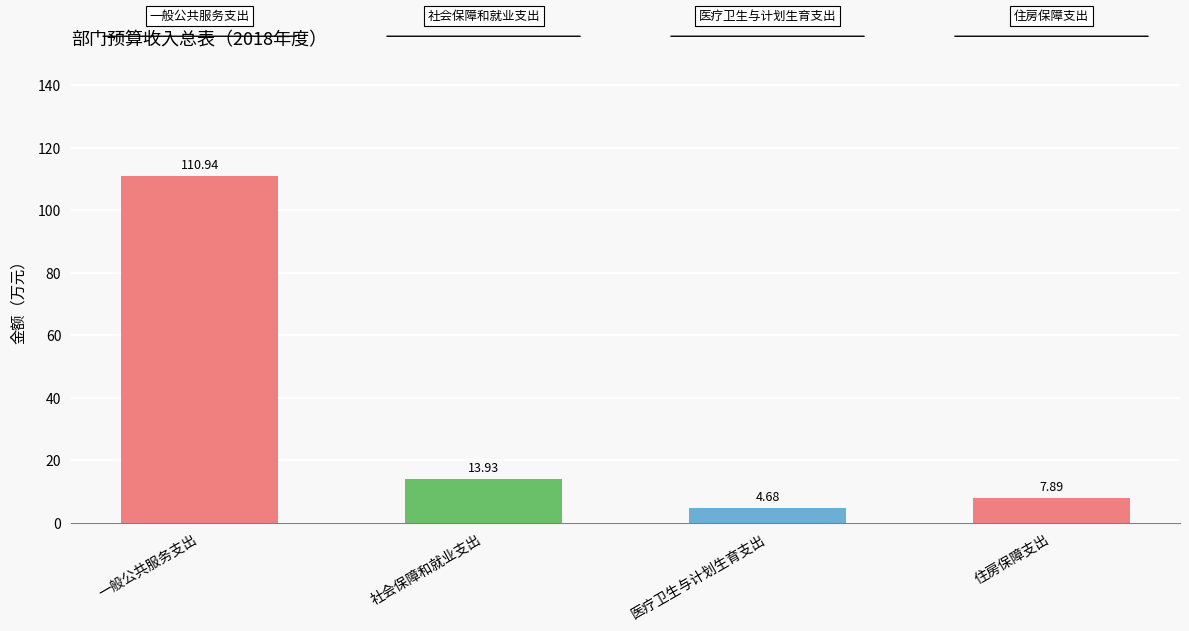

Between 一般公共服务支出 and 住房保障支出, which is larger?

一般公共服务支出